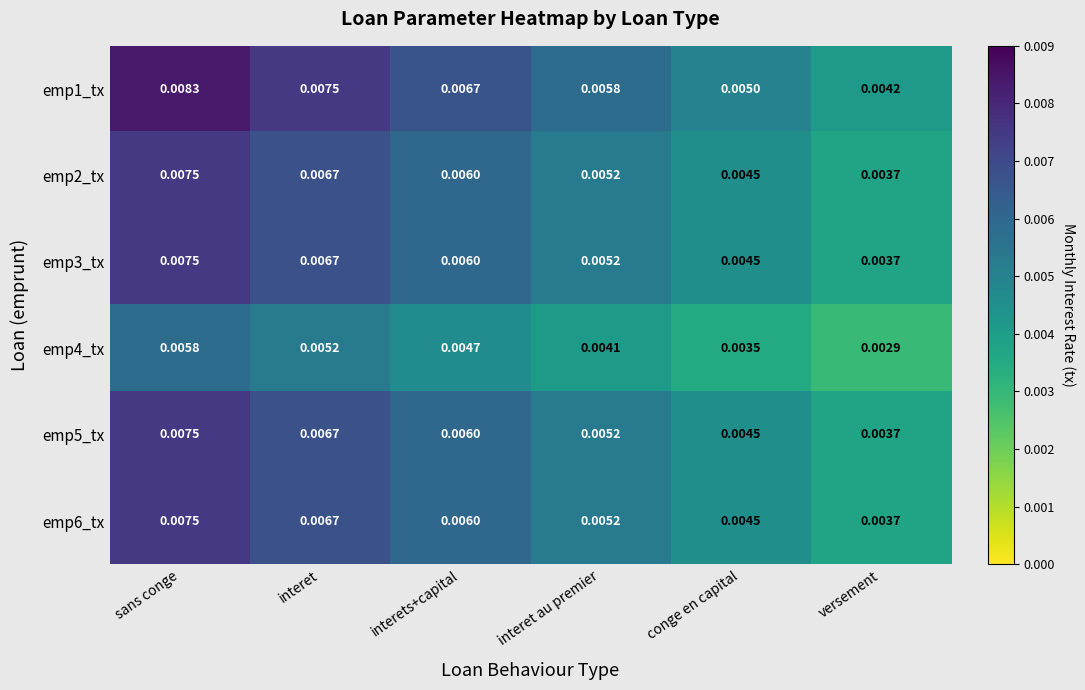

Rank the categories by emp6_tx value from highest to lowest.

sans conge, interet, interets+capital, interet au premier, conge en capital, versement